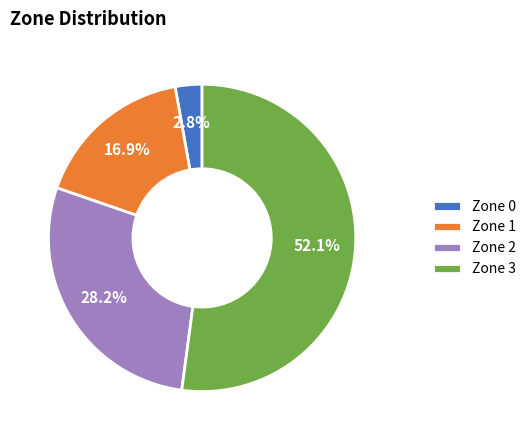

True or false: Zone 2 accounts for 28% of the total.

True